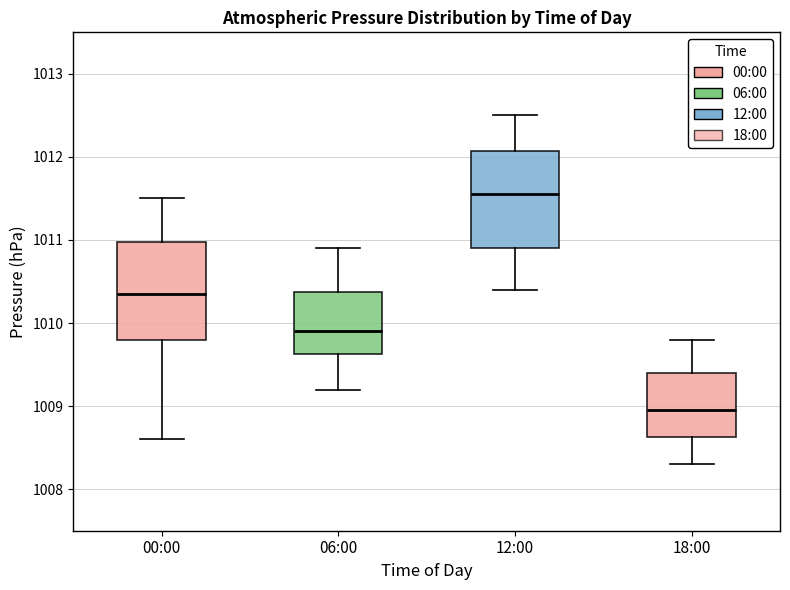

Reading left to right, transcribe this box plot: for each box, give where its median line is, the range the box spans, and where its two whiskers end, as read against the y-axis. The values are not printed on the chart, so give them approximately, as read against the axis.

00:00: median 1010.4, box 1009.8 to 1011.0, whiskers 1008.6 to 1011.5
06:00: median 1009.9, box 1009.6 to 1010.4, whiskers 1009.2 to 1010.9
12:00: median 1011.6, box 1010.9 to 1012.1, whiskers 1010.4 to 1012.5
18:00: median 1009.0, box 1008.6 to 1009.4, whiskers 1008.3 to 1009.8